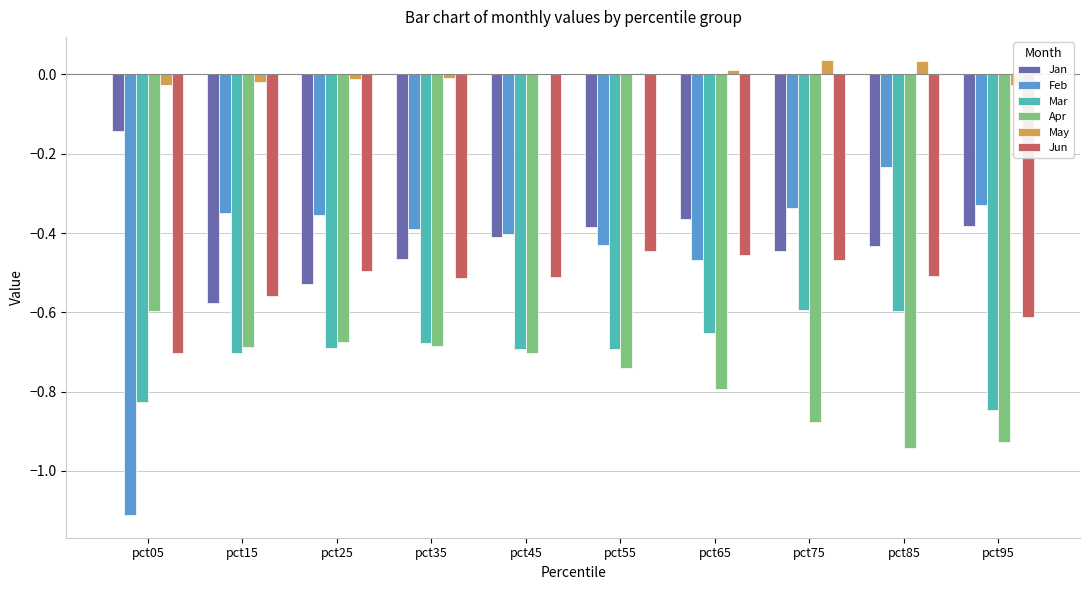

What is the sum of all Apr values?

-7.6